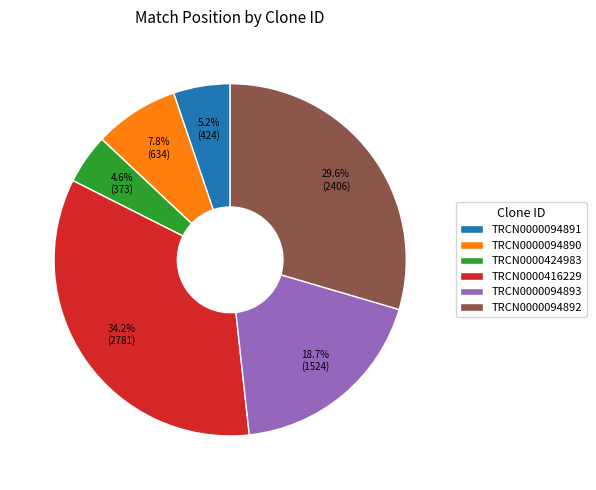

Approximately how many times larger is the value at TRCN0000094890 compared to TRCN0000424983?

1.7